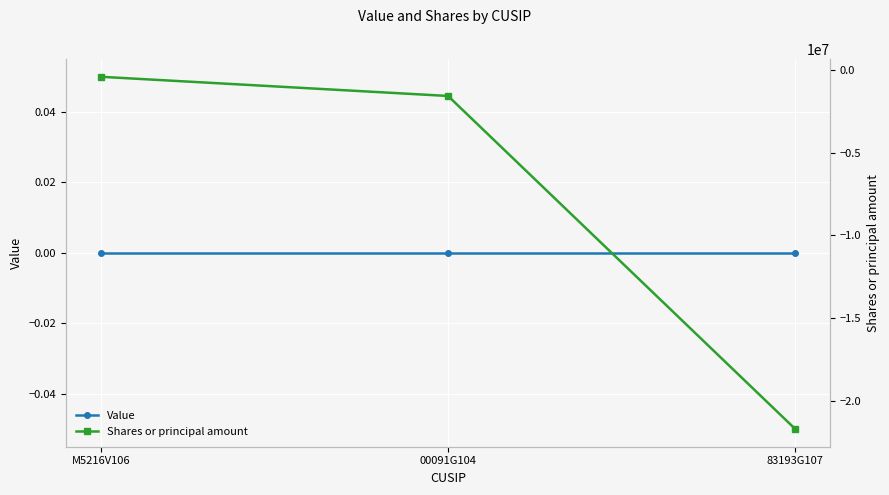

Reading left to right, extract all data points from this chart.

Value: M5216V106=0	00091G104=0	83193G107=0
Shares or principal amount: M5216V106=-395575	00091G104=-1556966	83193G107=-21722649